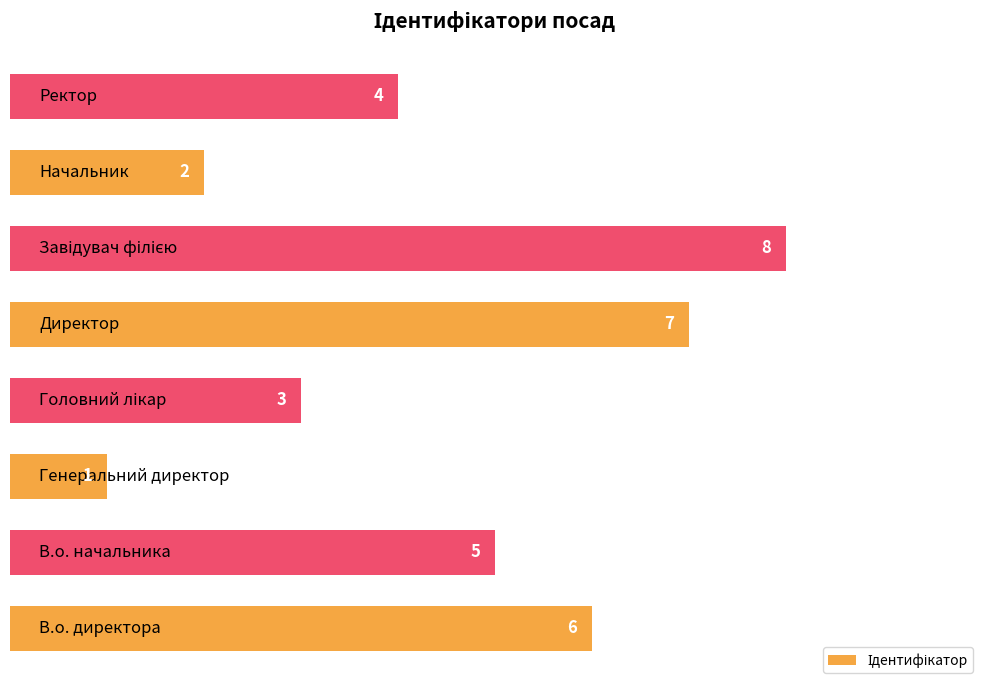

How many values are between 3 and 7?

5